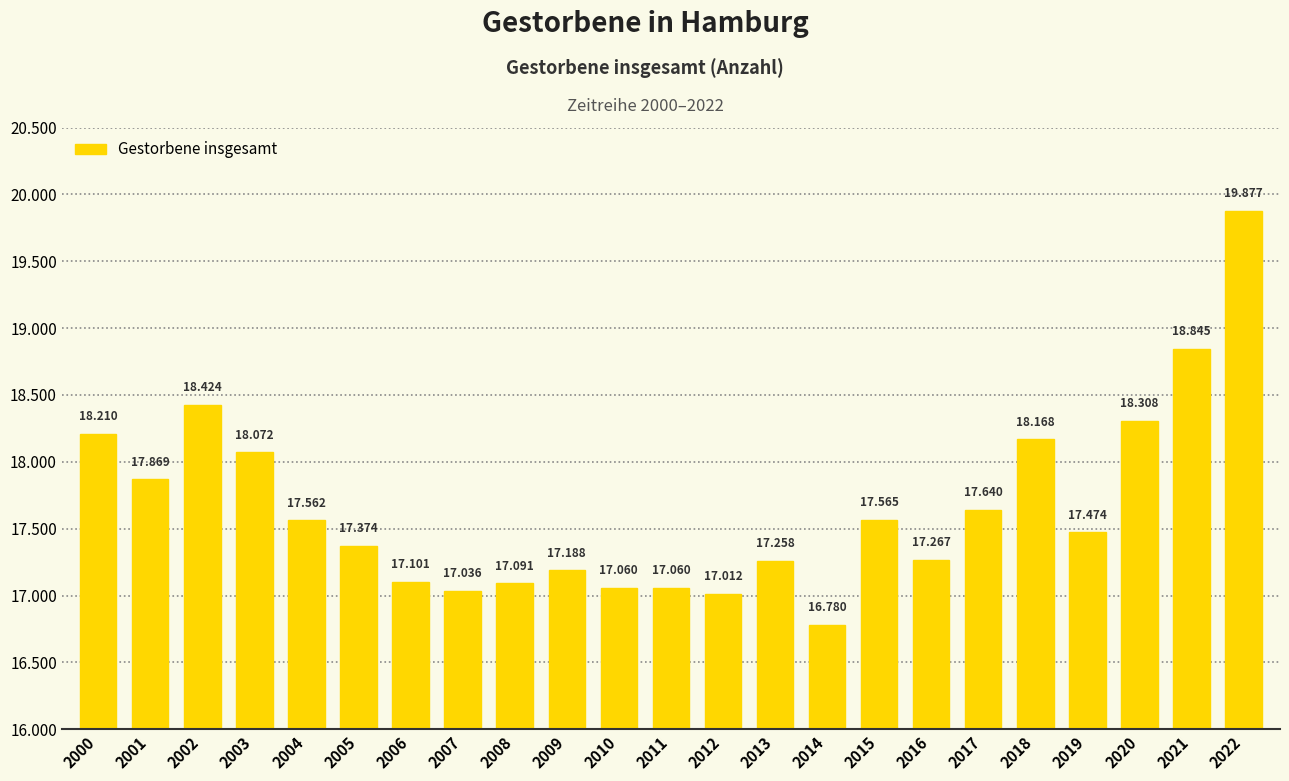

Where does the data first go above 17474?

2000